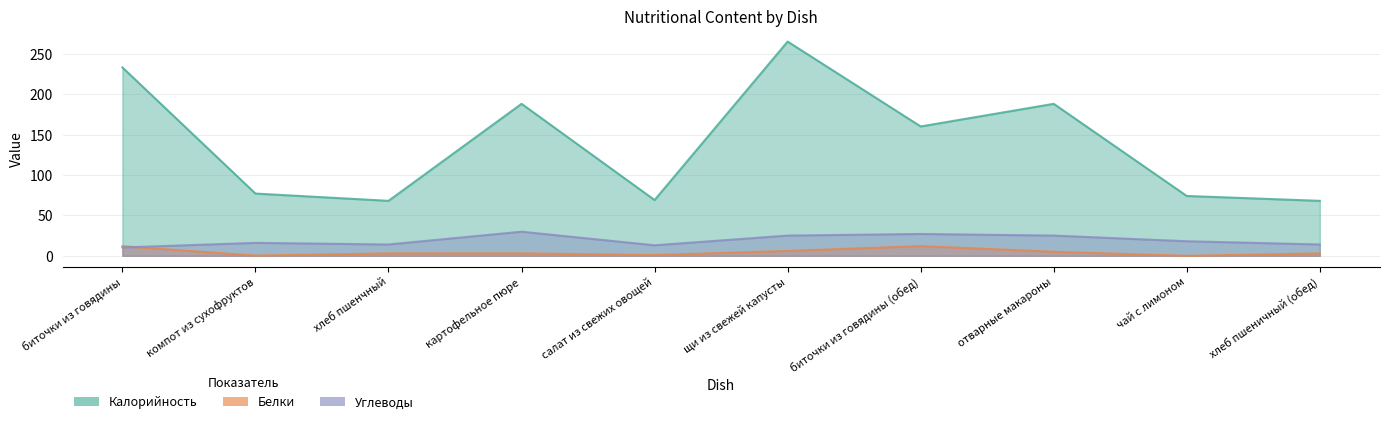

Where do Углеводы and Белки first cross each other?

биточки из говядины and компот из сухофруктов